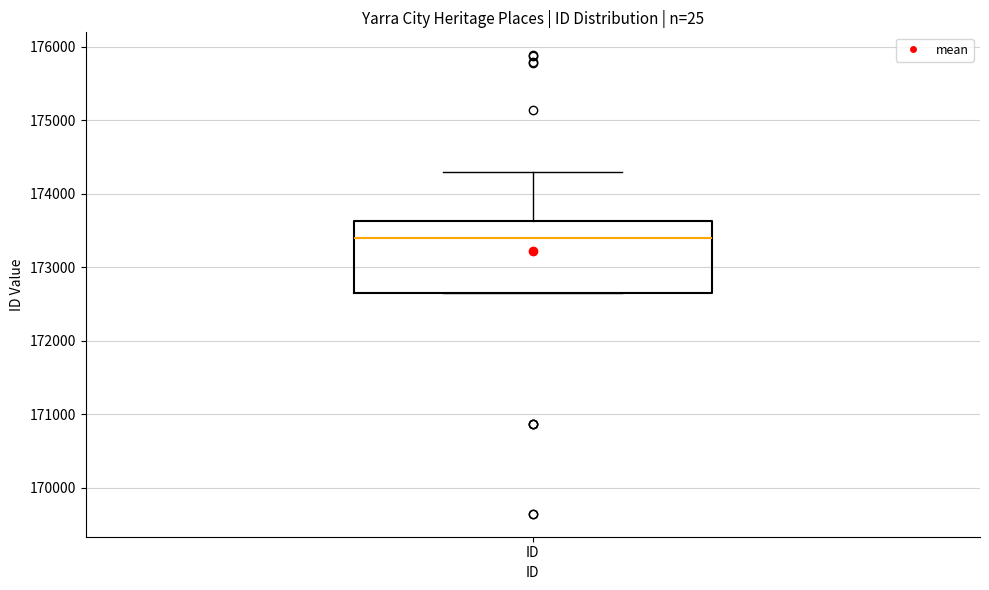

Read this box plot against the y-axis: the position of the median line, the range covered by the box, and the ends of both whiskers. The values are not printed on the chart, so give them approximately, as read against the axis.

median 173400, box 172600 to 173600, whiskers 172600 to 174300